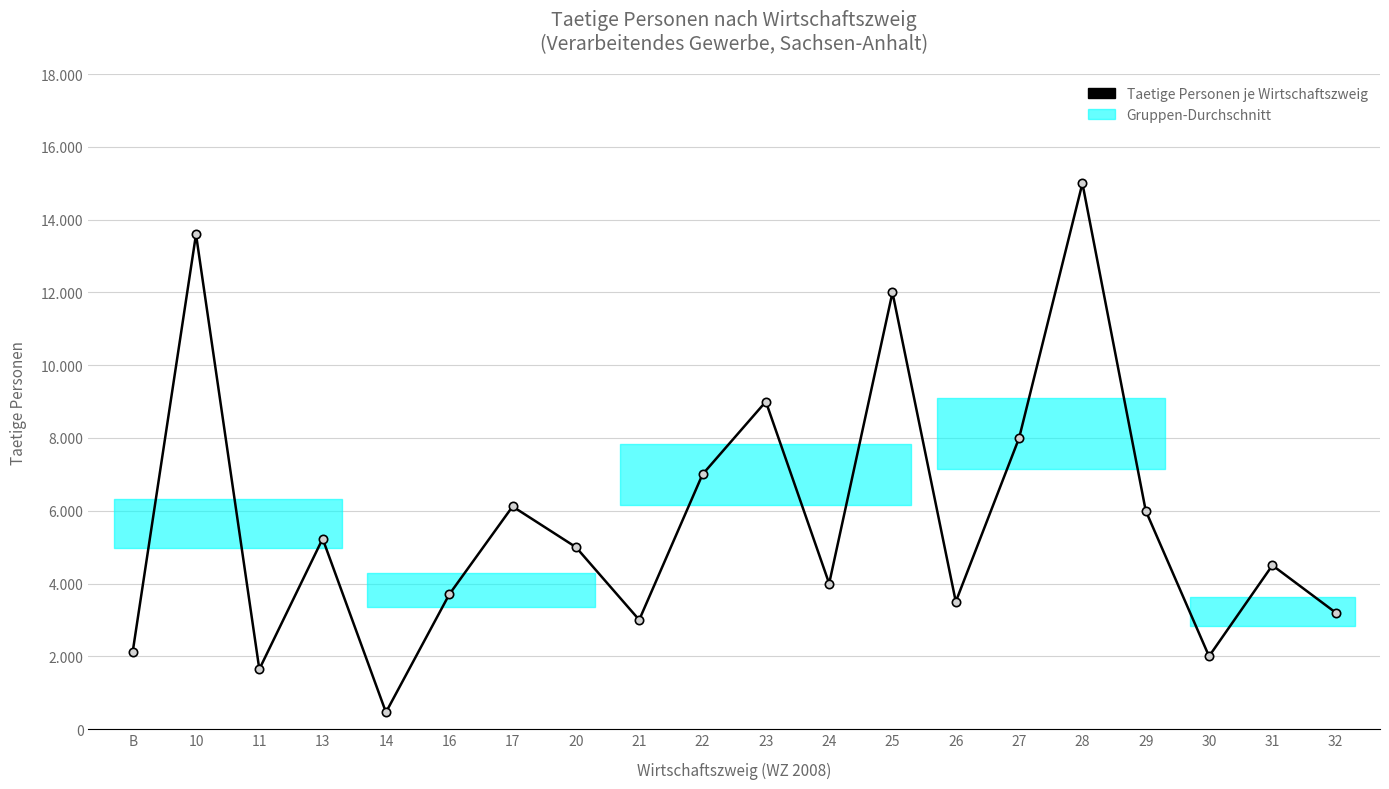

List the labels in order of value, largest first.

28, 10, 25, 23, 27, 22, 17, 29, 13, 20, 31, 24, 16, 26, 32, 21, B, 30, 11, 14